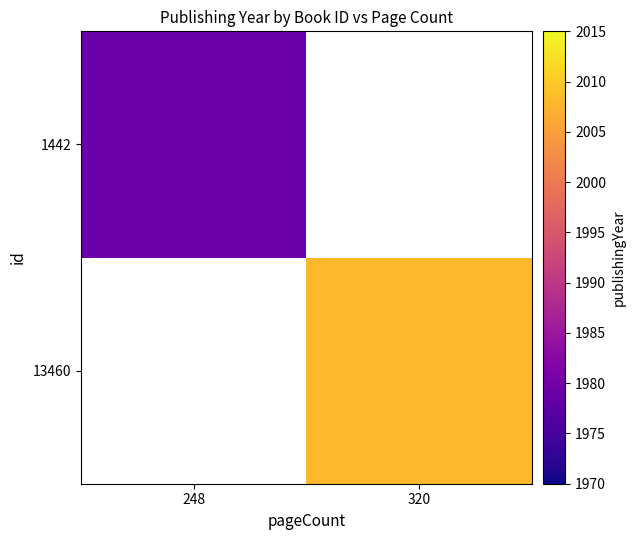

What is the maximum value shown in the chart?

2008